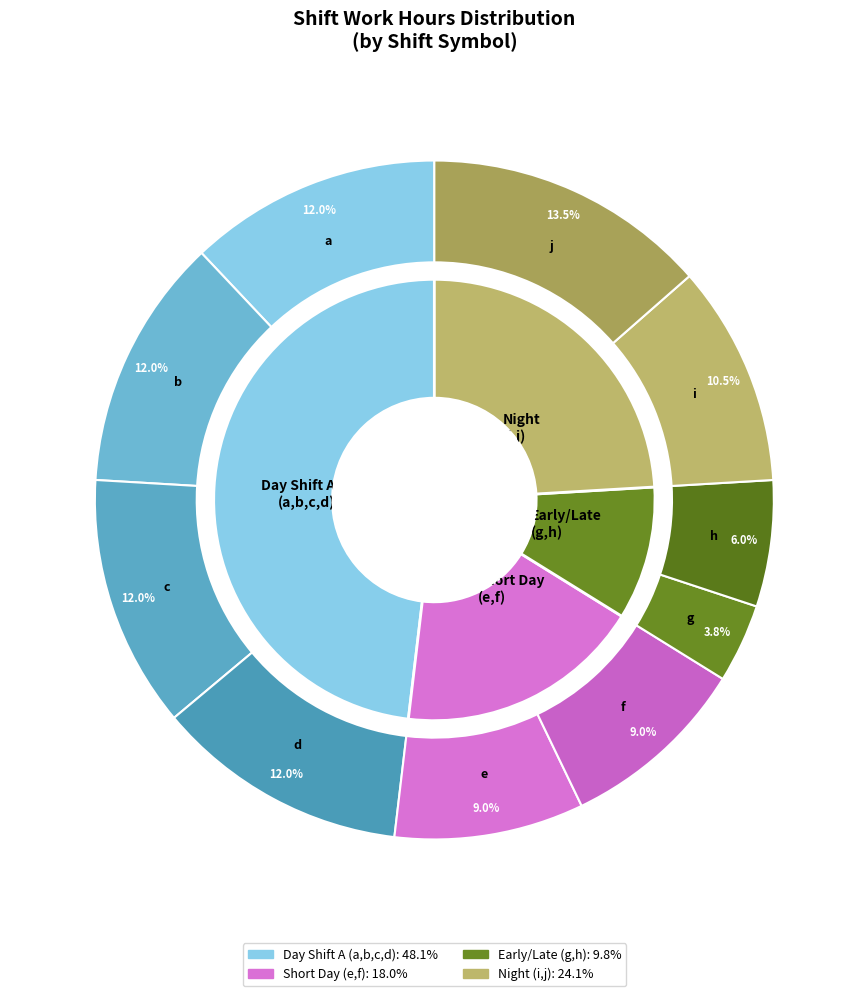

How many segments does this pie chart have?

10